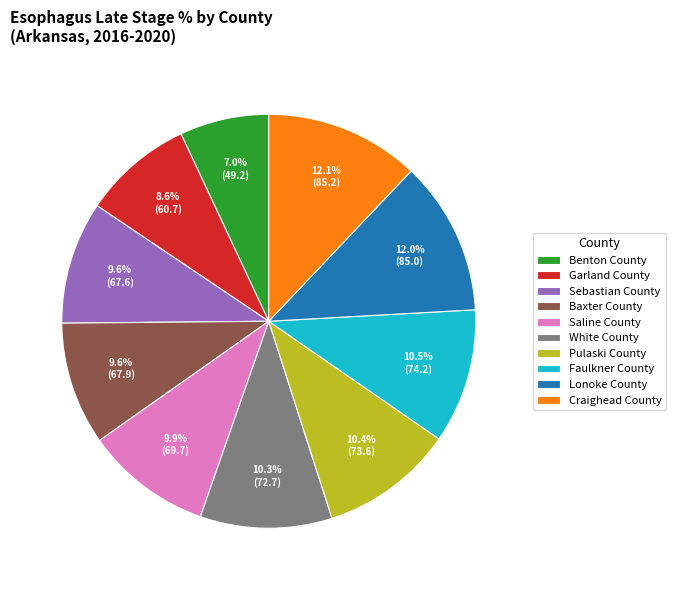

Does Pulaski County account for over 50% of the chart?

No